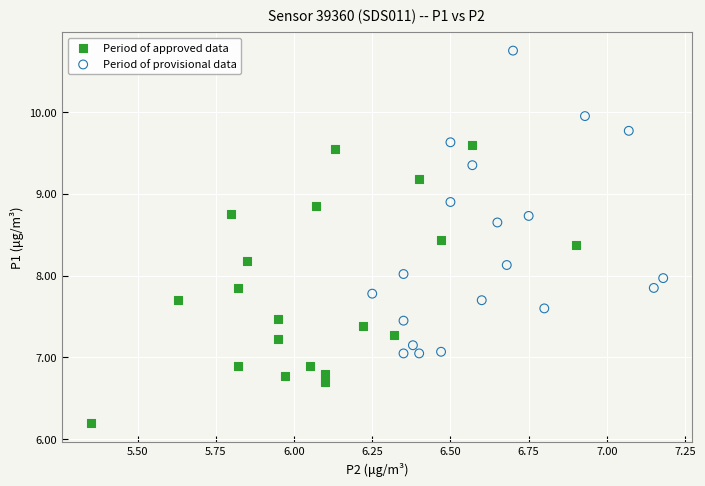

What are all the series names shown in the legend?

Period of approved data, Period of provisional data